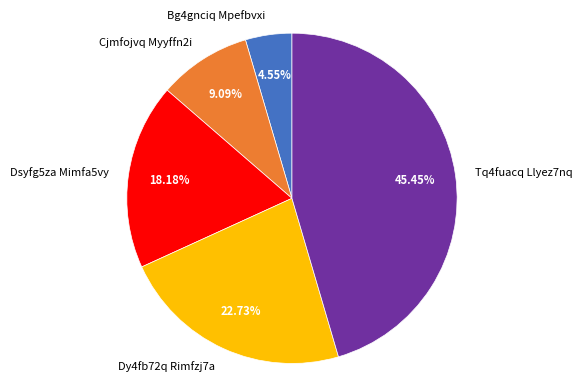

How many segments does this pie chart have?

5